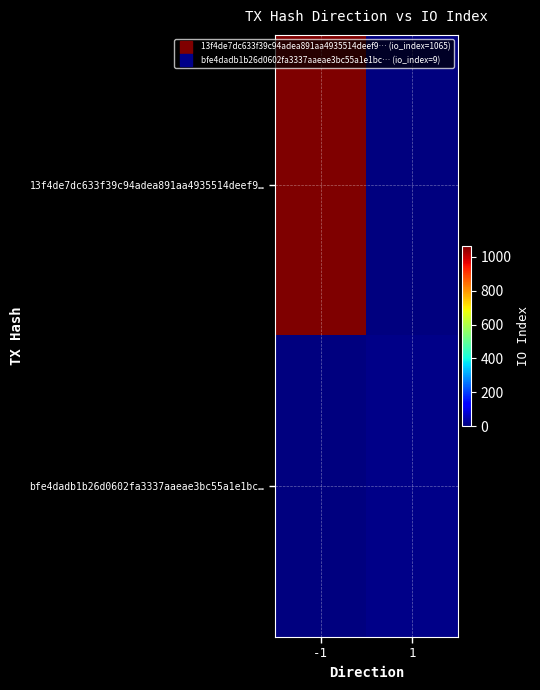

Reading left to right, what are all the values shown in this chart?

13f4de7dc633f39c94adea891aa4935514deef9…: -1=1065	1=0
bfe4dadb1b26d0602fa3337aaeae3bc55a1e1bc…: -1=0	1=9